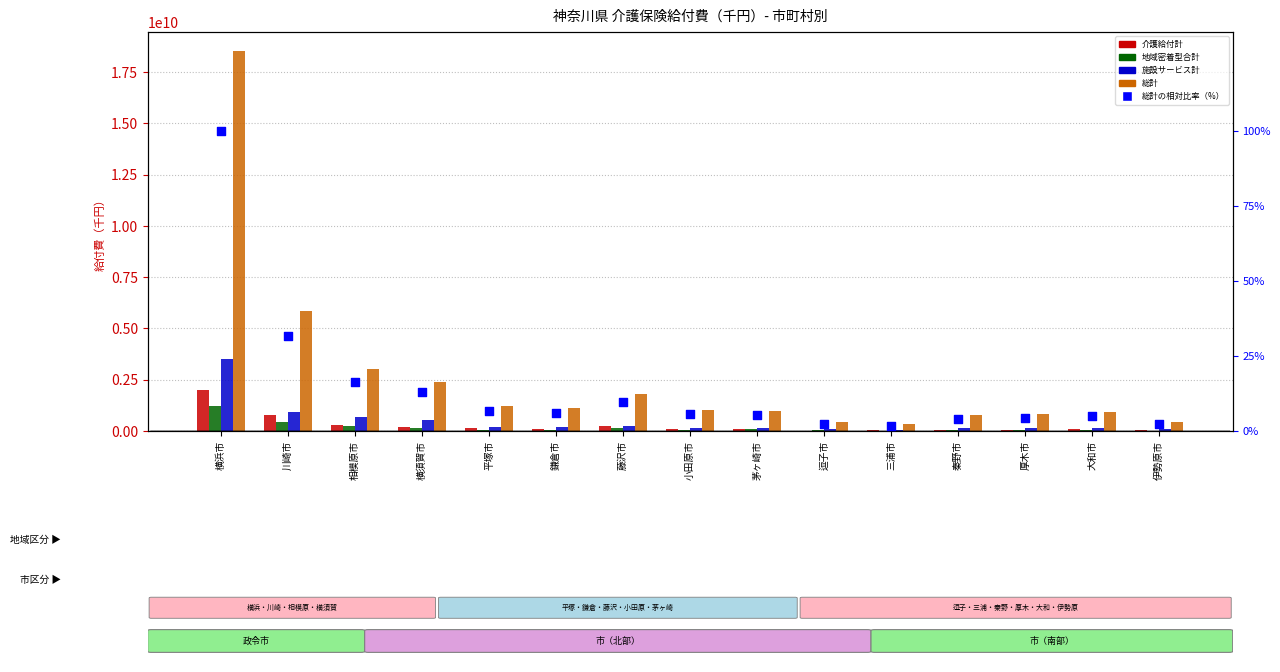

Is the value of 総計 at 秦野市 greater than the value of 総計の相対比率（%） at 鎌倉市?

Yes